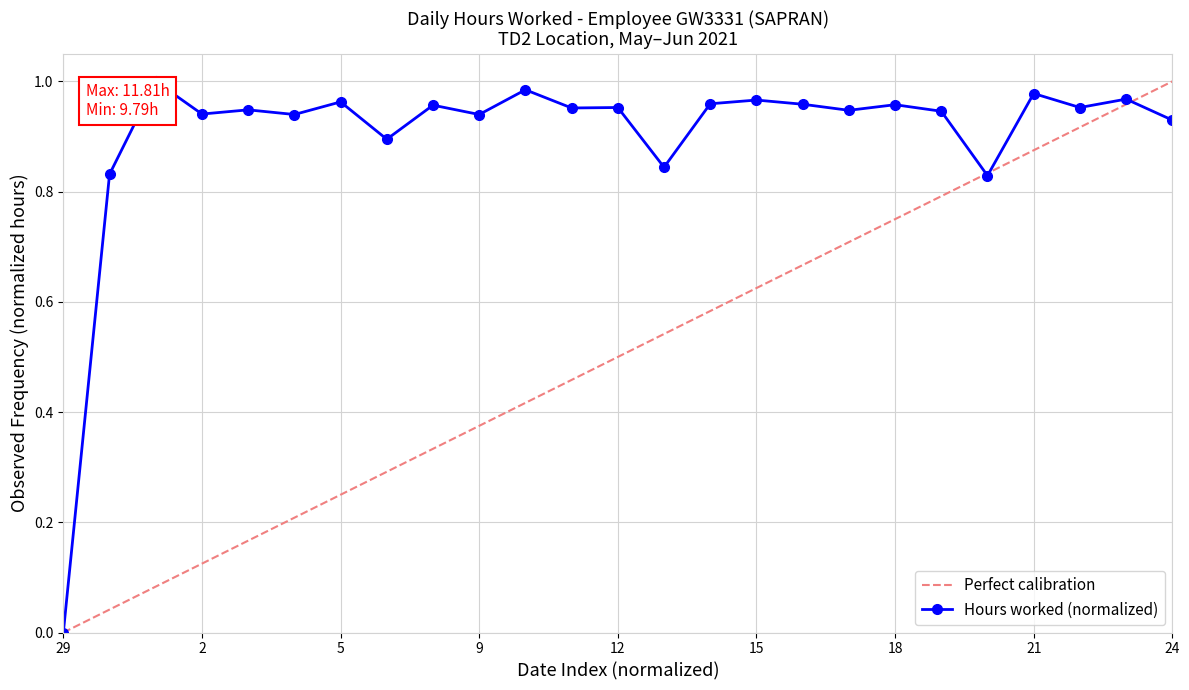

How many values are above zero?

24